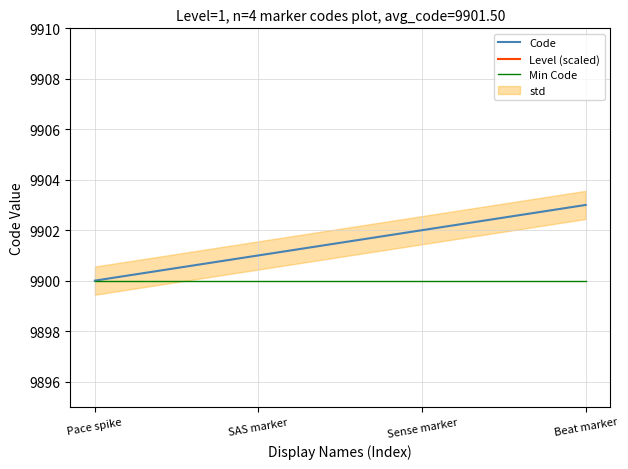

Reading left to right, list all the values displayed in this chart.

Code: 9900	9901	9902	9903
Level (scaled): 10000	10000	10000	10000
Min Code: 9900	9900	9900	9900